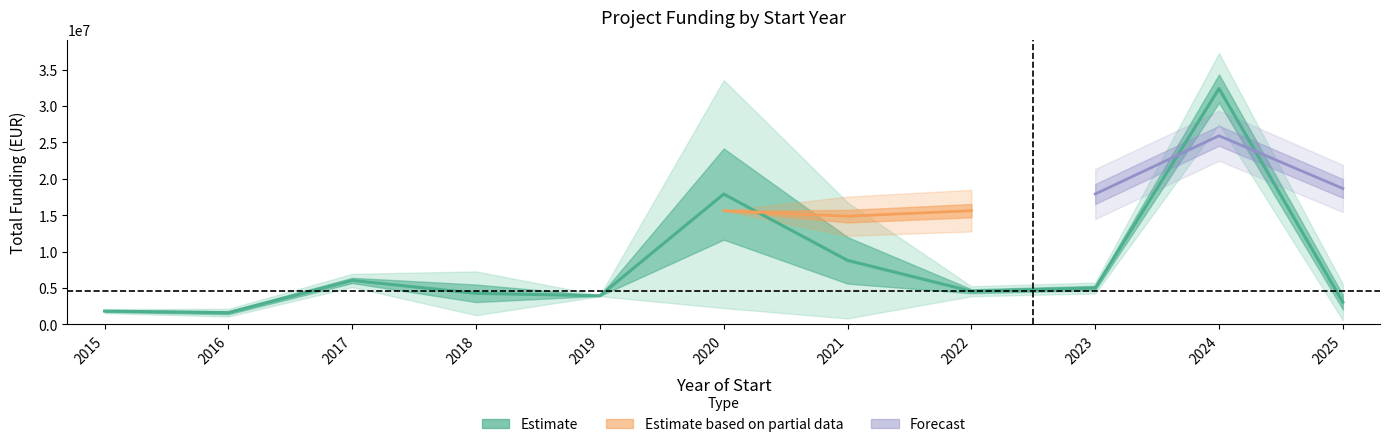

What is the change in value from 2017 to 2018?

-1765426.6